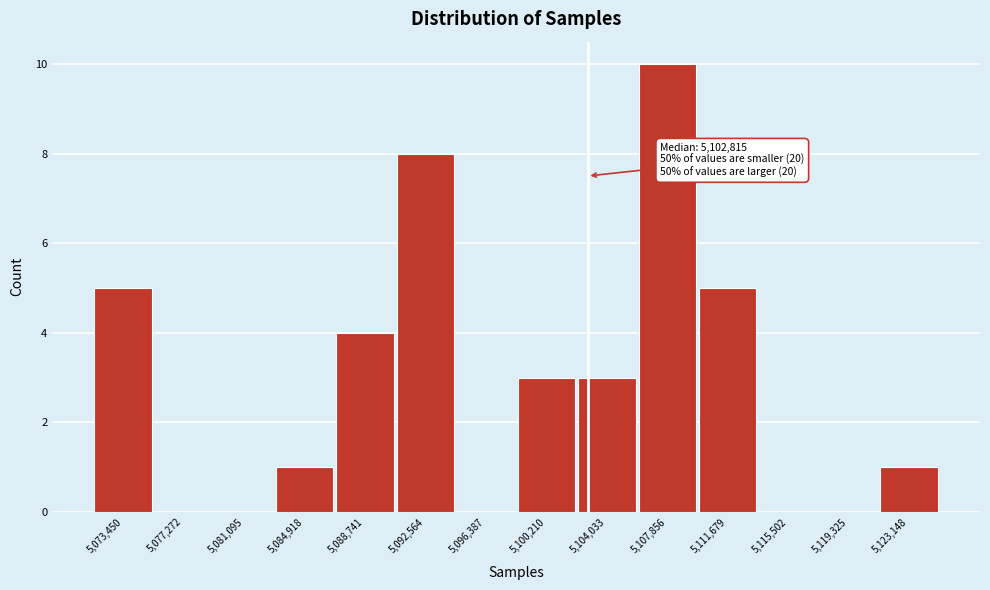

Reading left to right, extract all data points from this chart.

5,073,450=5	5,077,272=0	5,081,095=0	5,084,918=1	5,088,741=4	5,092,564=8	5,096,387=0	5,100,210=3	5,104,033=3	5,107,856=10	5,111,679=5	5,115,502=0	5,119,325=0	5,123,148=1